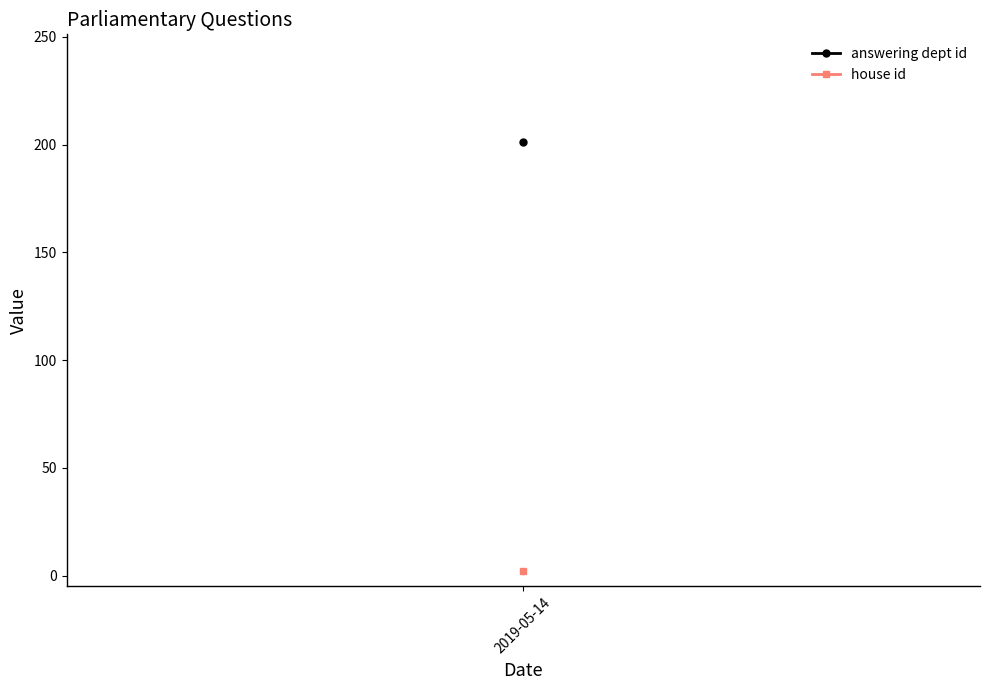

At 2019-05-14, list the series in order from smallest to largest.

house id, answering dept id